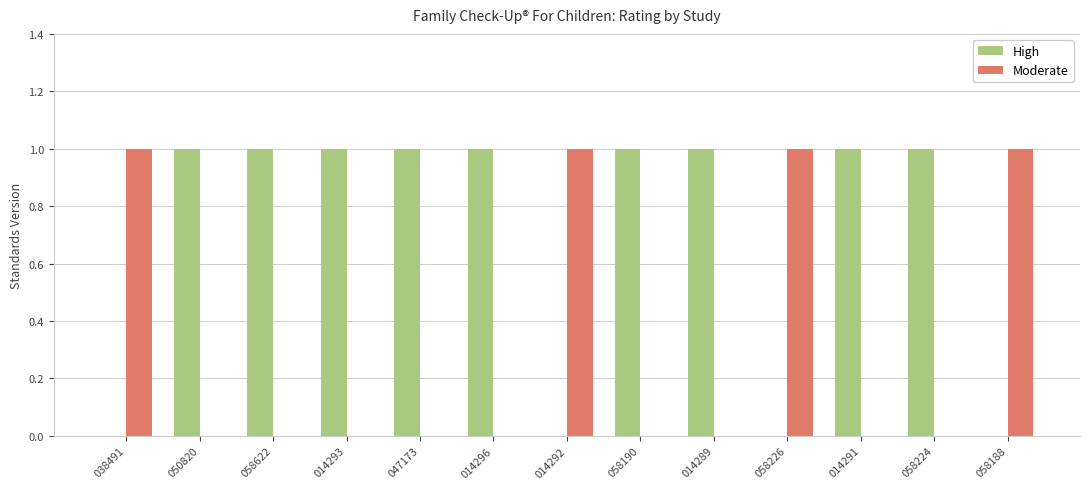

Reading left to right, transcribe all the data shown in this chart.

High: 0	1	1	1	1	1	0	1	1	0	1	1	0
Moderate: 1	0	0	0	0	0	1	0	0	1	0	0	1